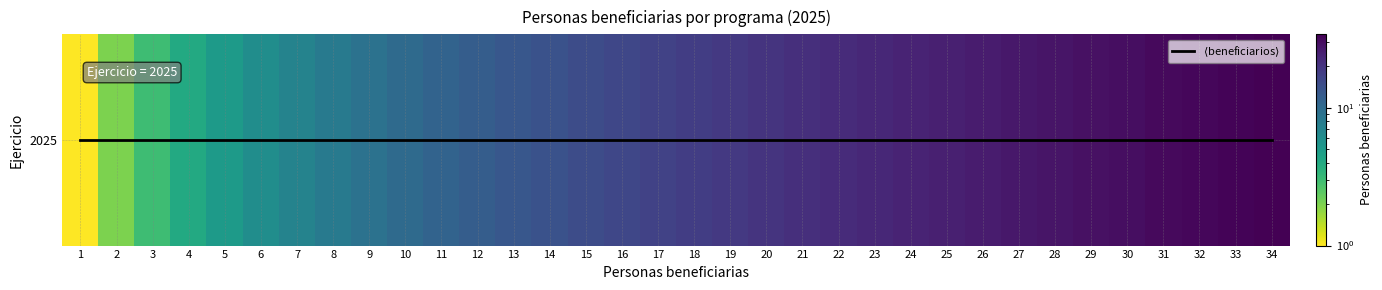

What is the greatest value displayed?

34